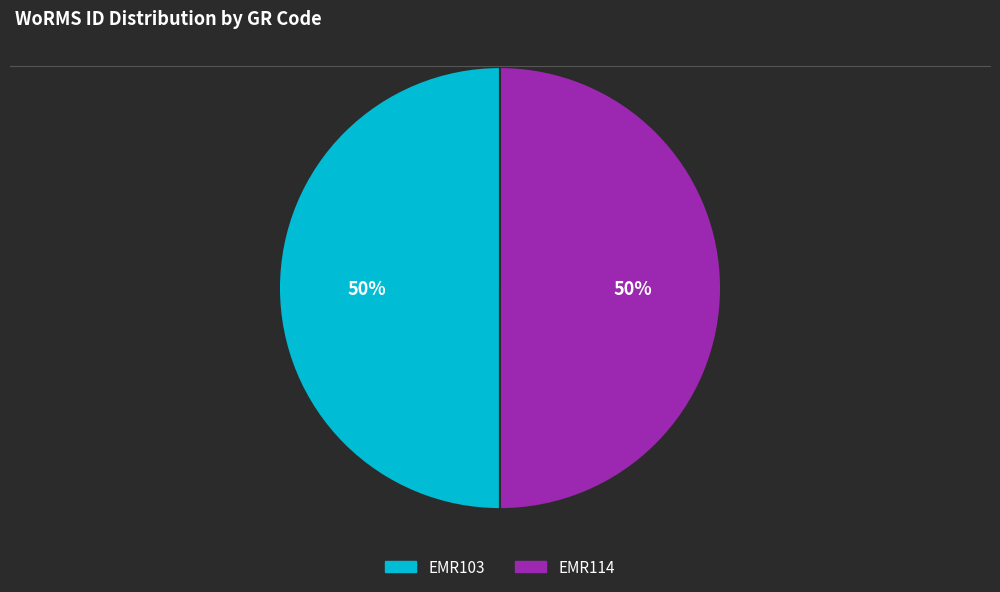

Approximately how many times larger is the value at EMR103 compared to EMR114?

1.0